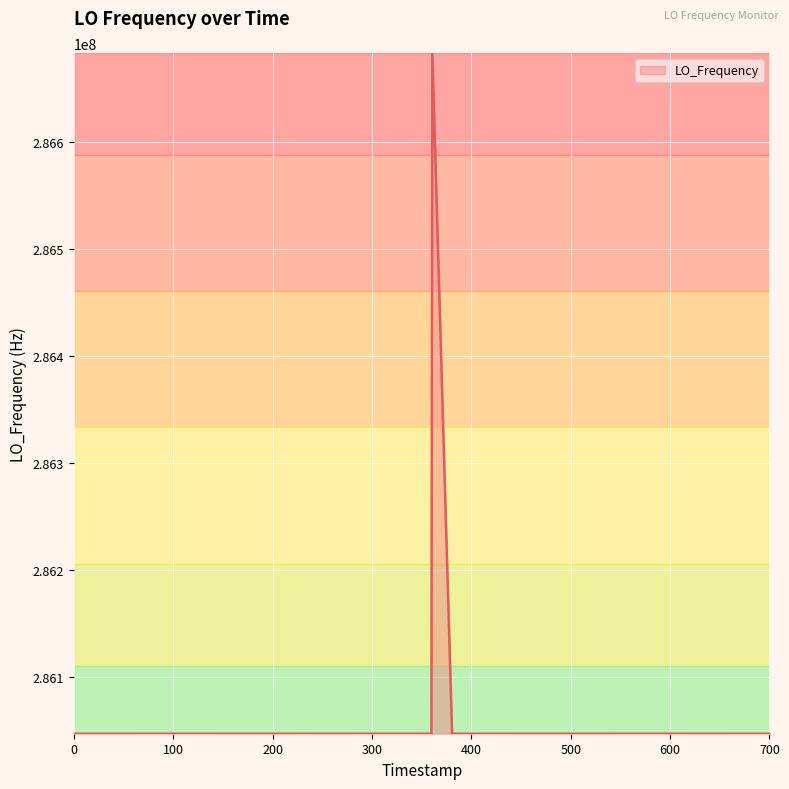

What is the minimum value shown in the chart?

286046998.1